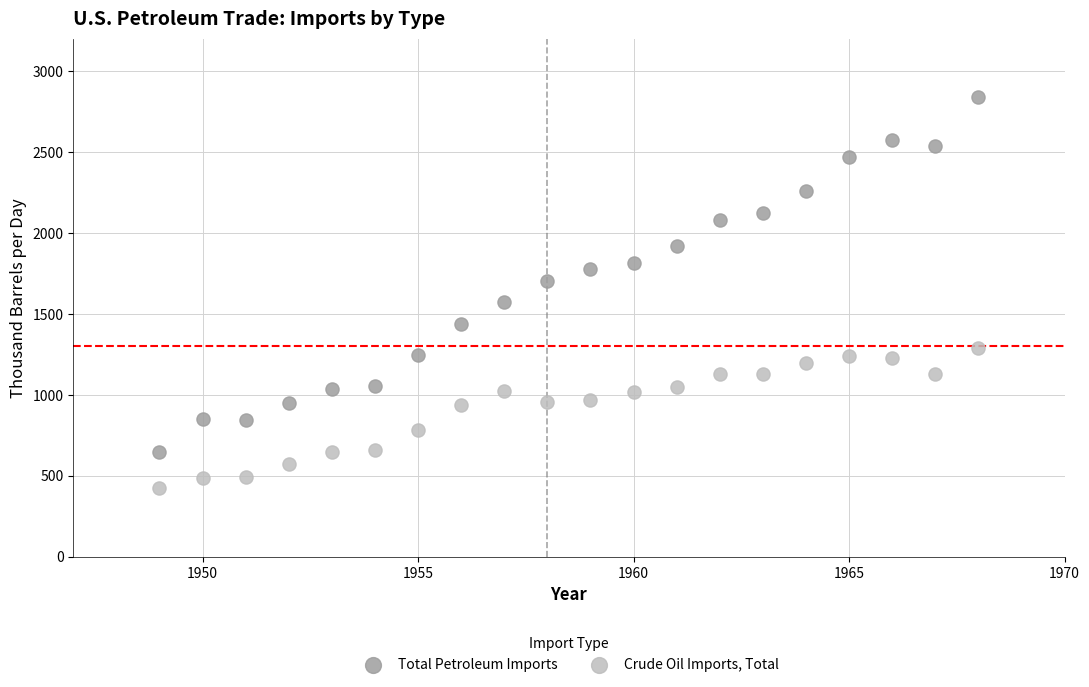

Which series has the largest Y range (max minus min)?

Total Petroleum Imports